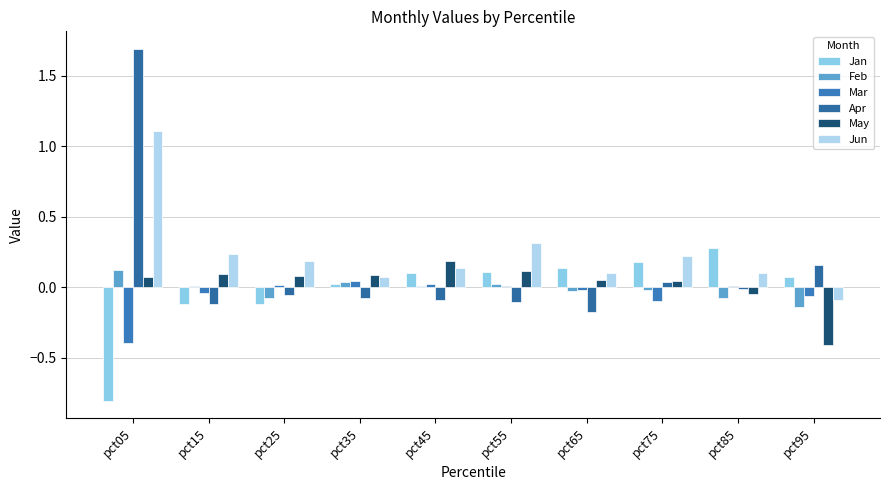

The value of Jun at pct15 is 0.4. True or false?

False